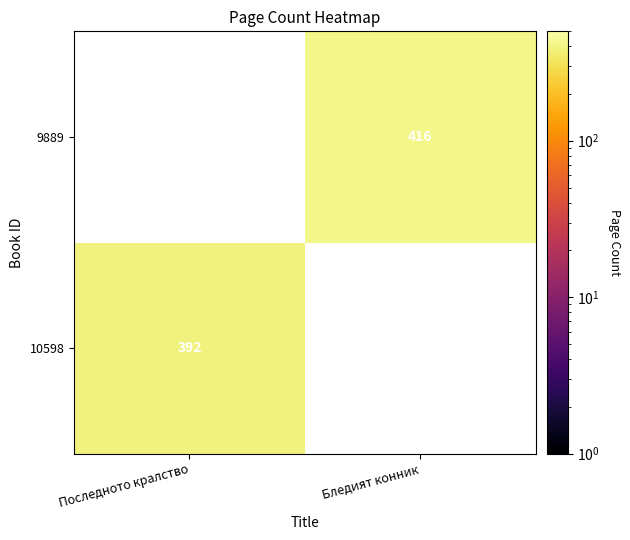

Is the value of 9889 at Бледият конник greater than the value of 10598 at Последното кралство?

Yes